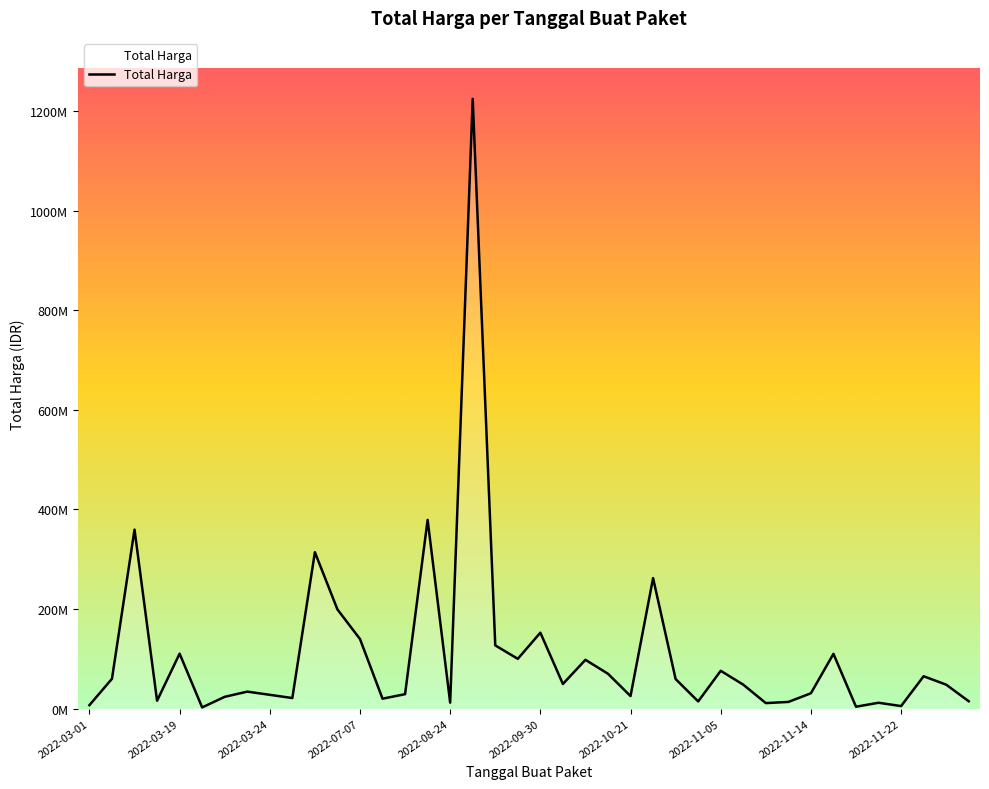

Does the chart have visible grid lines?

No